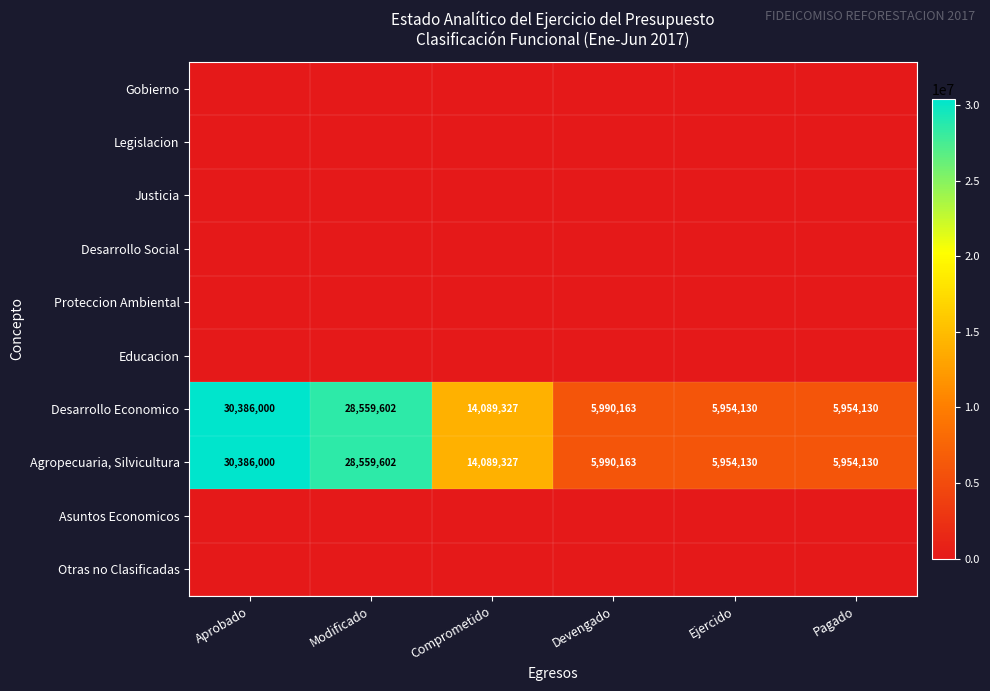

The value of Desarrollo Economico at Pagado is 10026958. True or false?

False